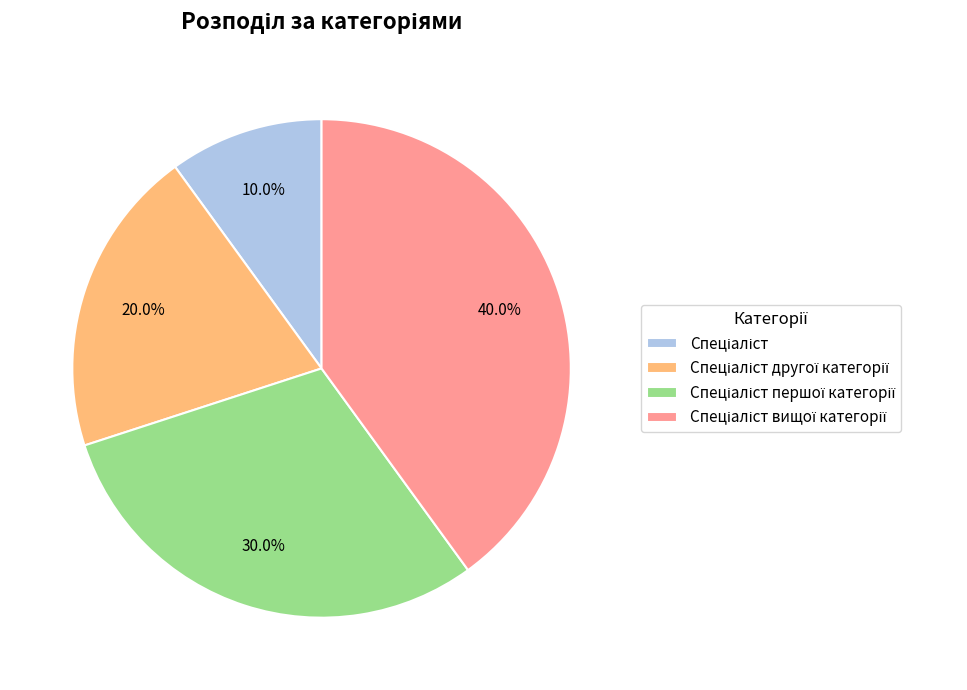

How many segments does this pie chart have?

4